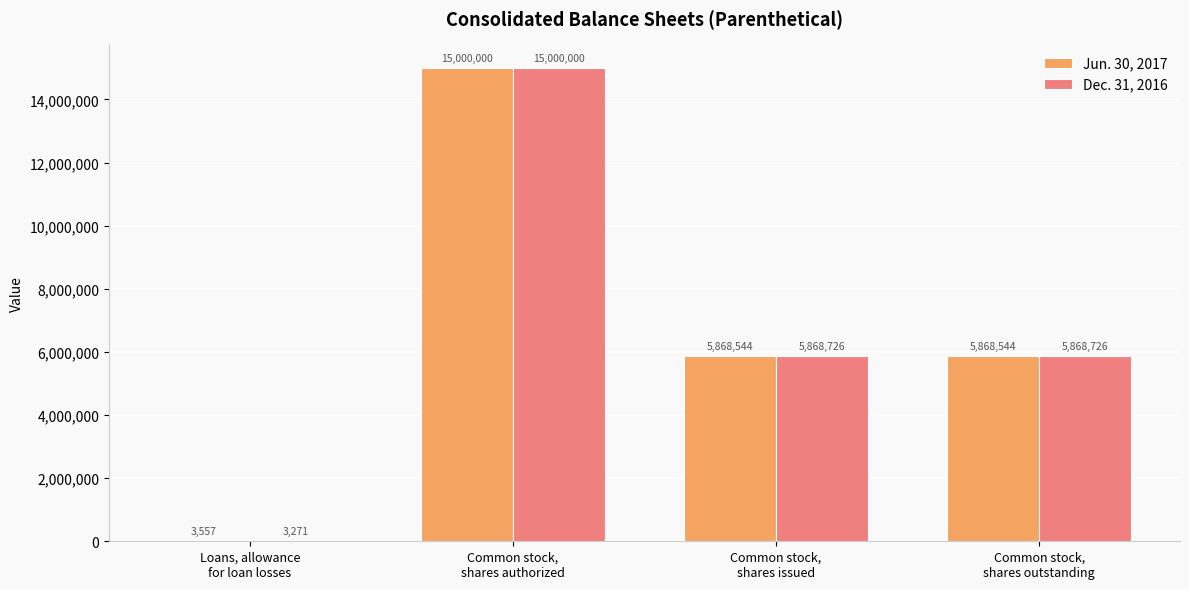

What is the sum of all Jun. 30, 2017 values?

26740645